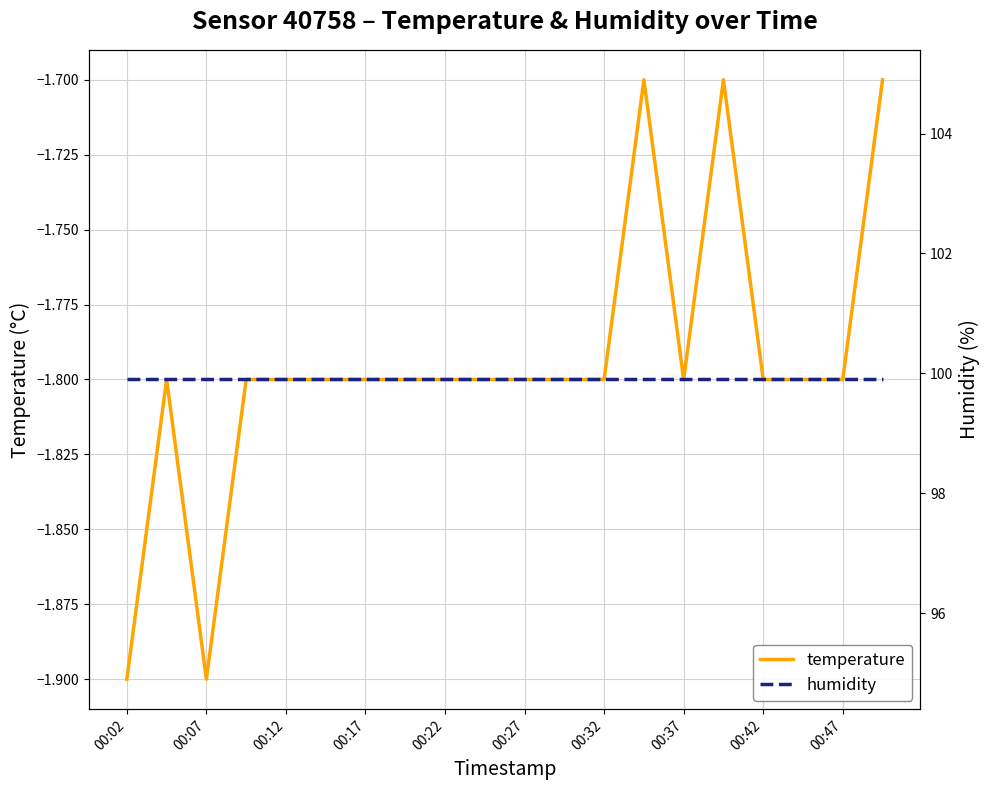

True or false: humidity and temperature intersect in this chart.

False